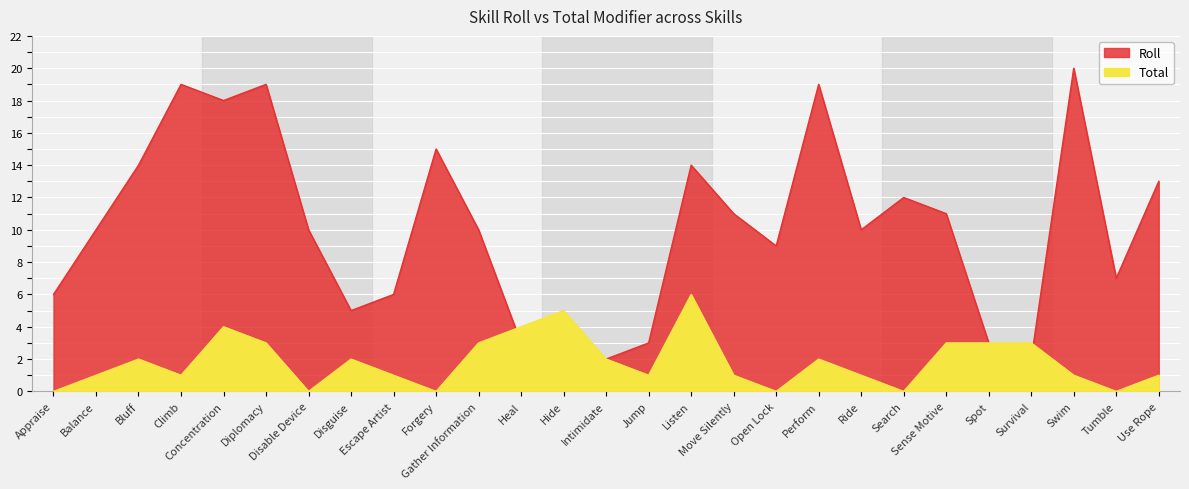

How many intersections are there between Total and Roll?

2